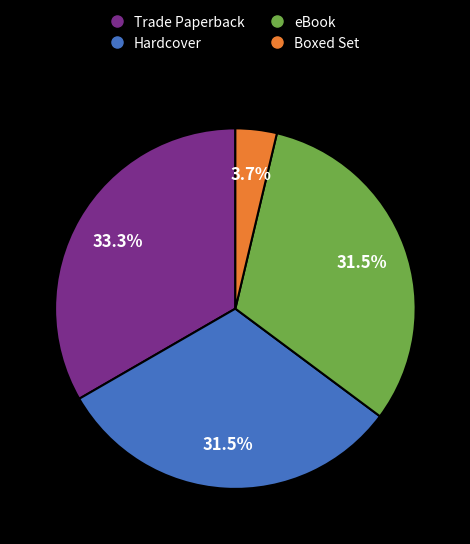

To the nearest percent, what percentage of the pie is Boxed Set?

4%